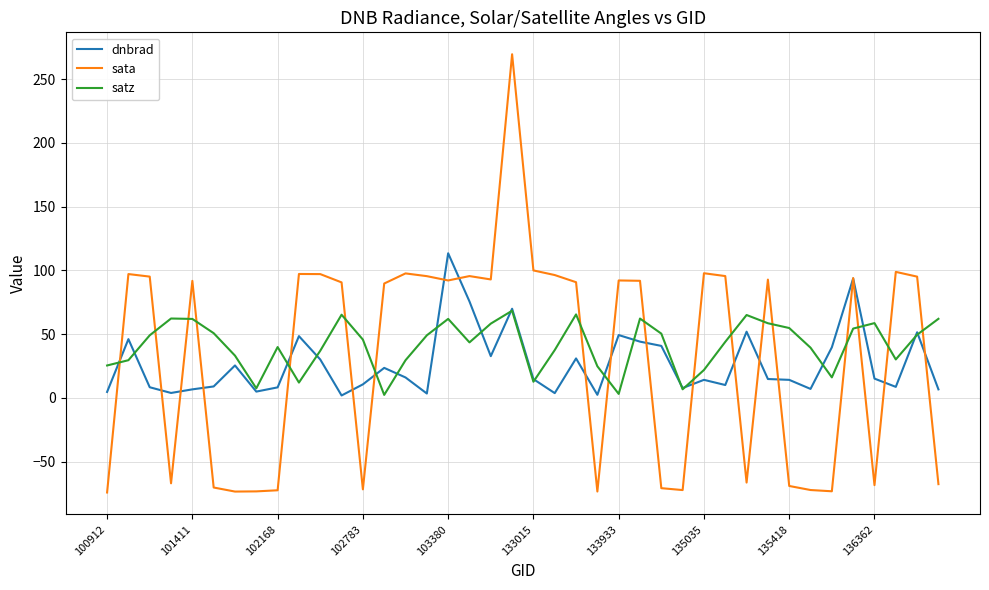

Rank the series by their average value, from highest to lowest.

satz, sata, dnbrad